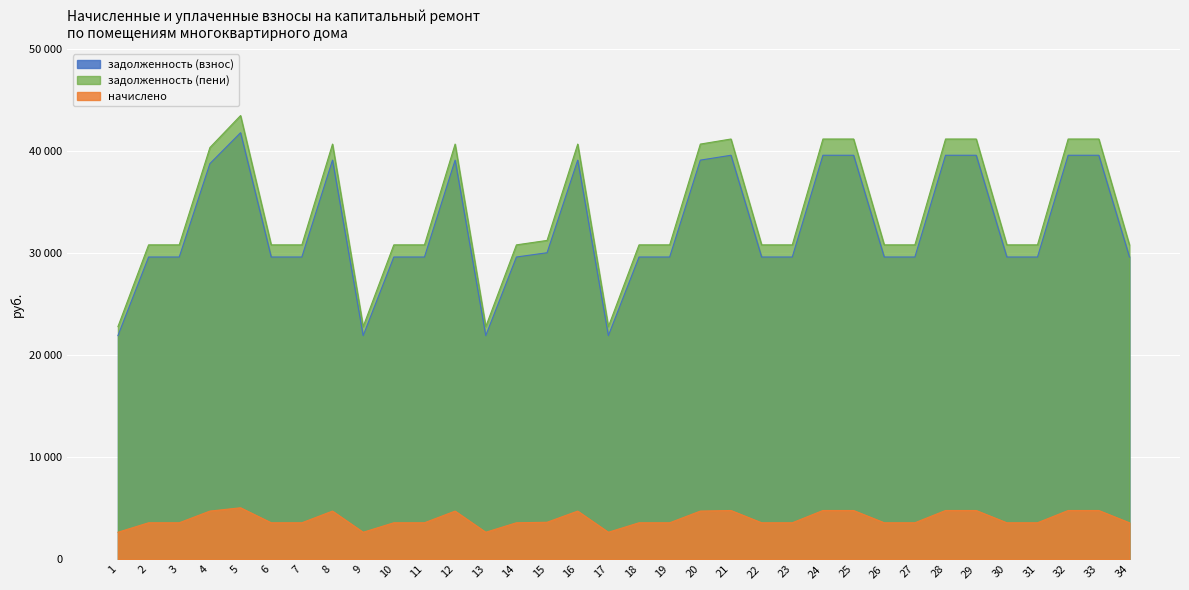

Which has a higher value, 11 or 8?

8